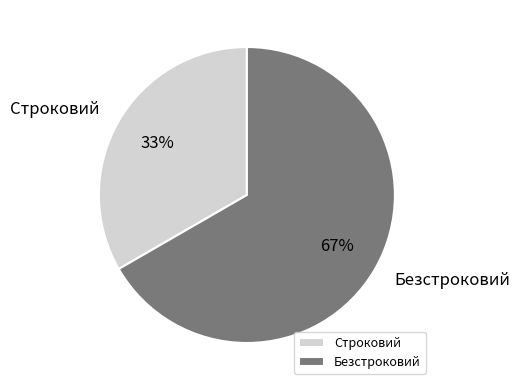

To the nearest percent, what portion does Строковий represent?

33%